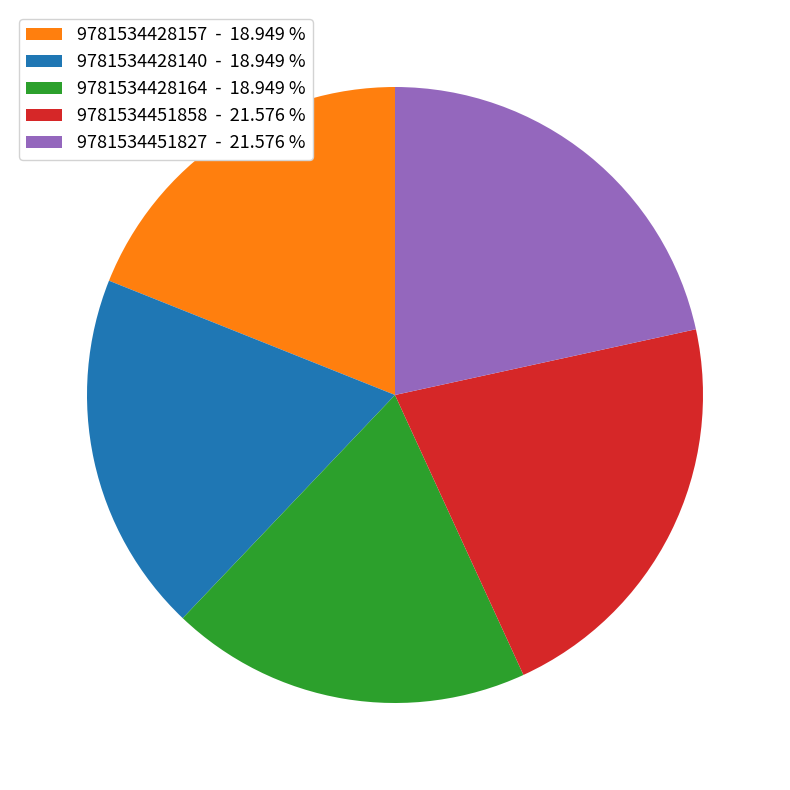

Combined, do 9781534451858 - 21.576 % and 9781534428164 - 18.949 % account for over 50%?

No